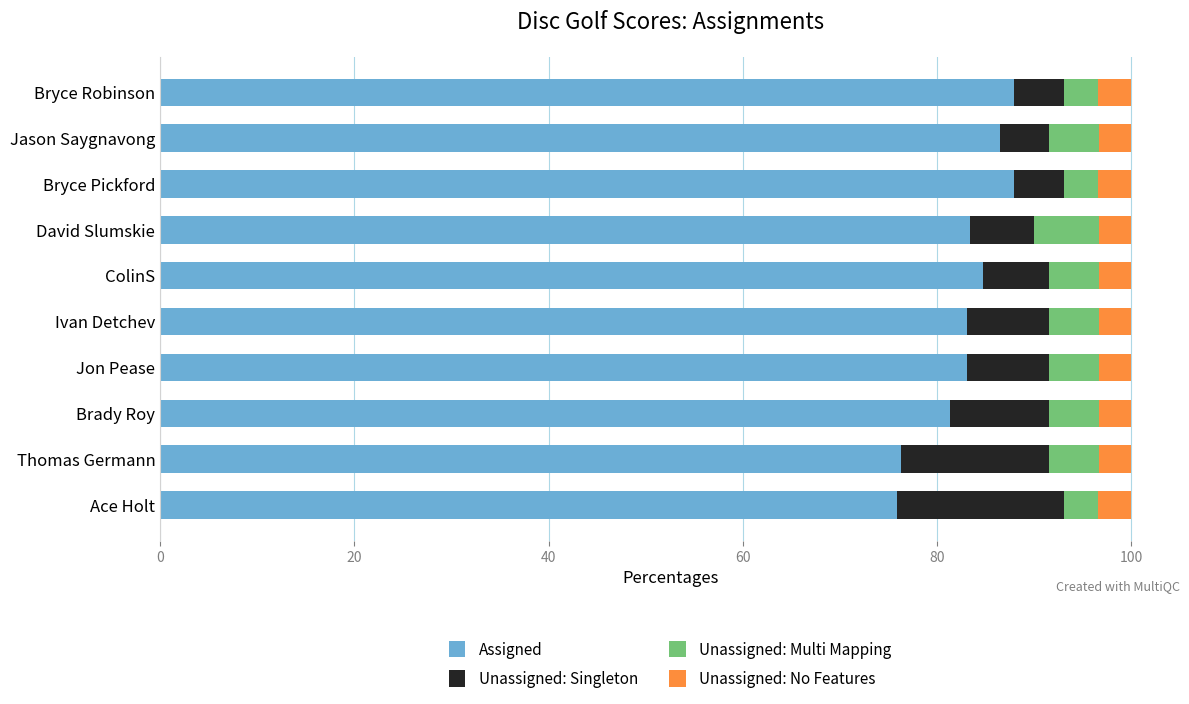

What is the total value across all series at ColinS?

100.0